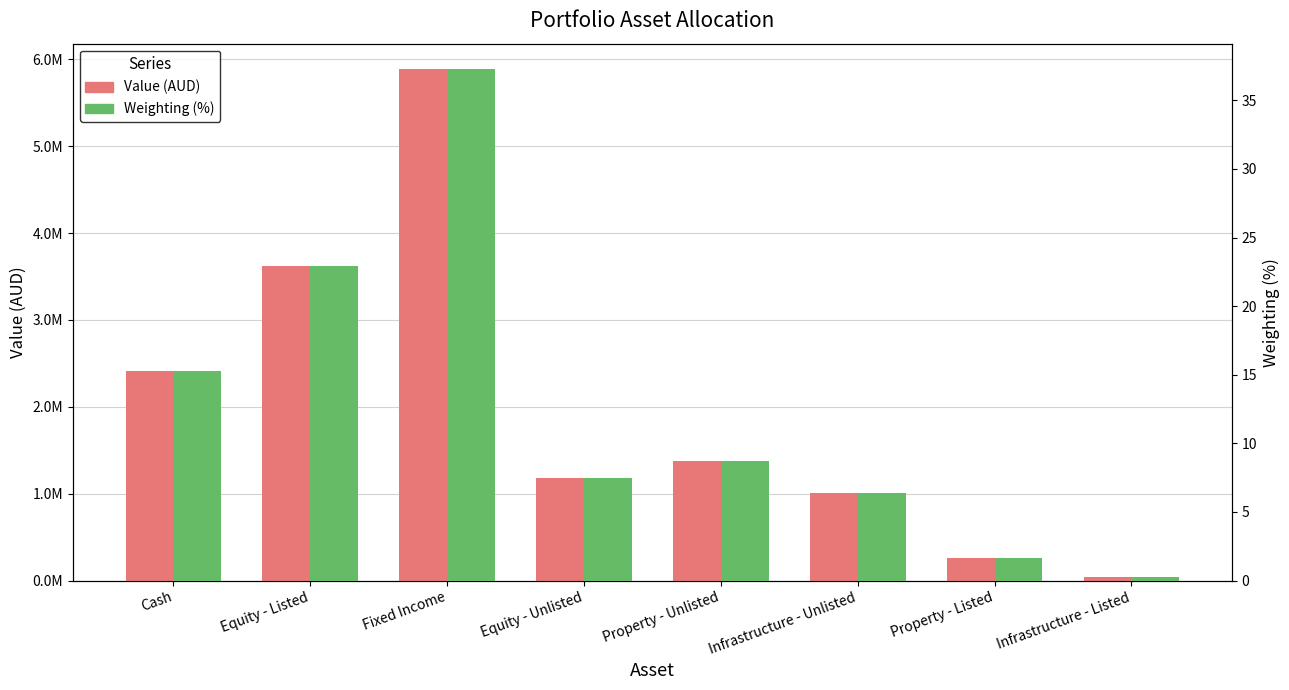

At which label does Weighting (%) first exceed 8?

Cash